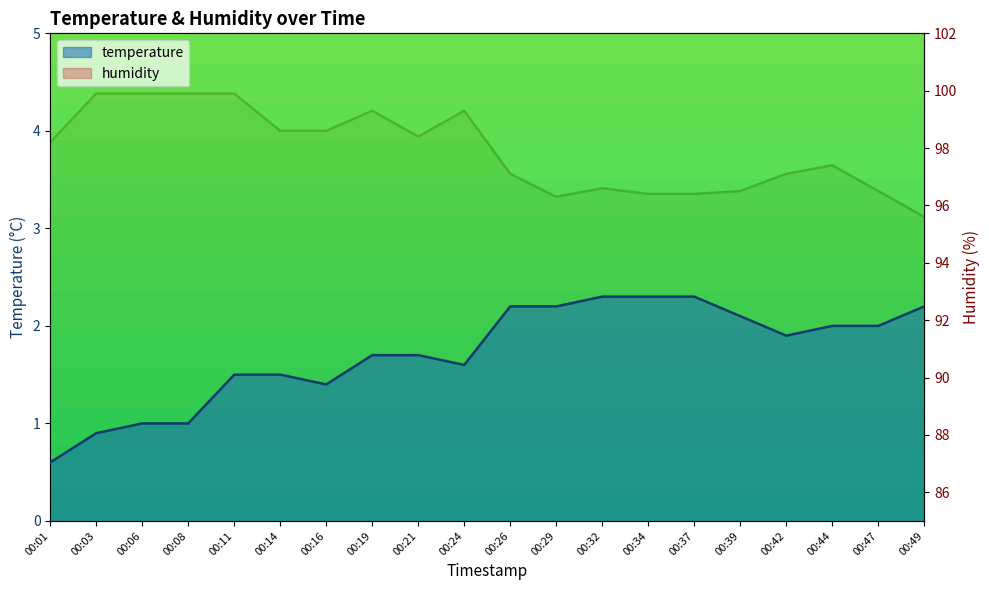

Rank the categories by humidity value from highest to lowest.

00:03, 00:06, 00:08, 00:11, 00:19, 00:24, 00:14, 00:16, 00:21, 00:01, 00:44, 00:26, 00:42, 00:32, 00:39, 00:47, 00:34, 00:37, 00:29, 00:49